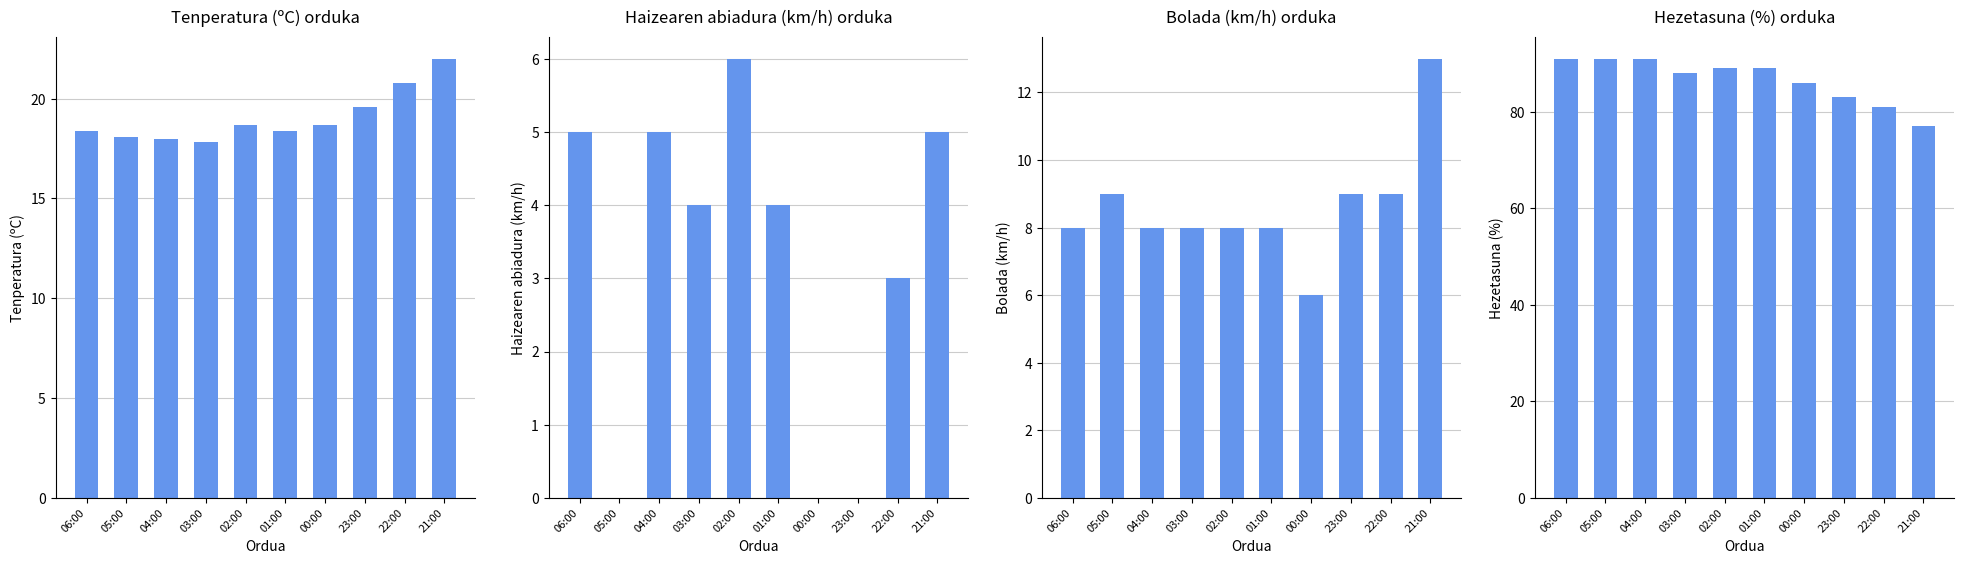

What is the difference between the highest and lowest values at 22:00?

78.0